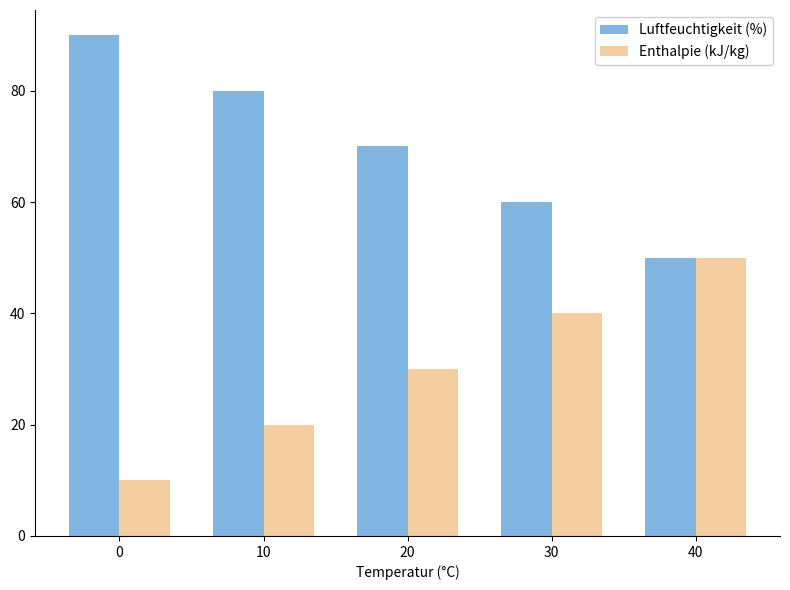

What are all the series names shown in the legend?

Luftfeuchtigkeit (%), Enthalpie (kJ/kg)